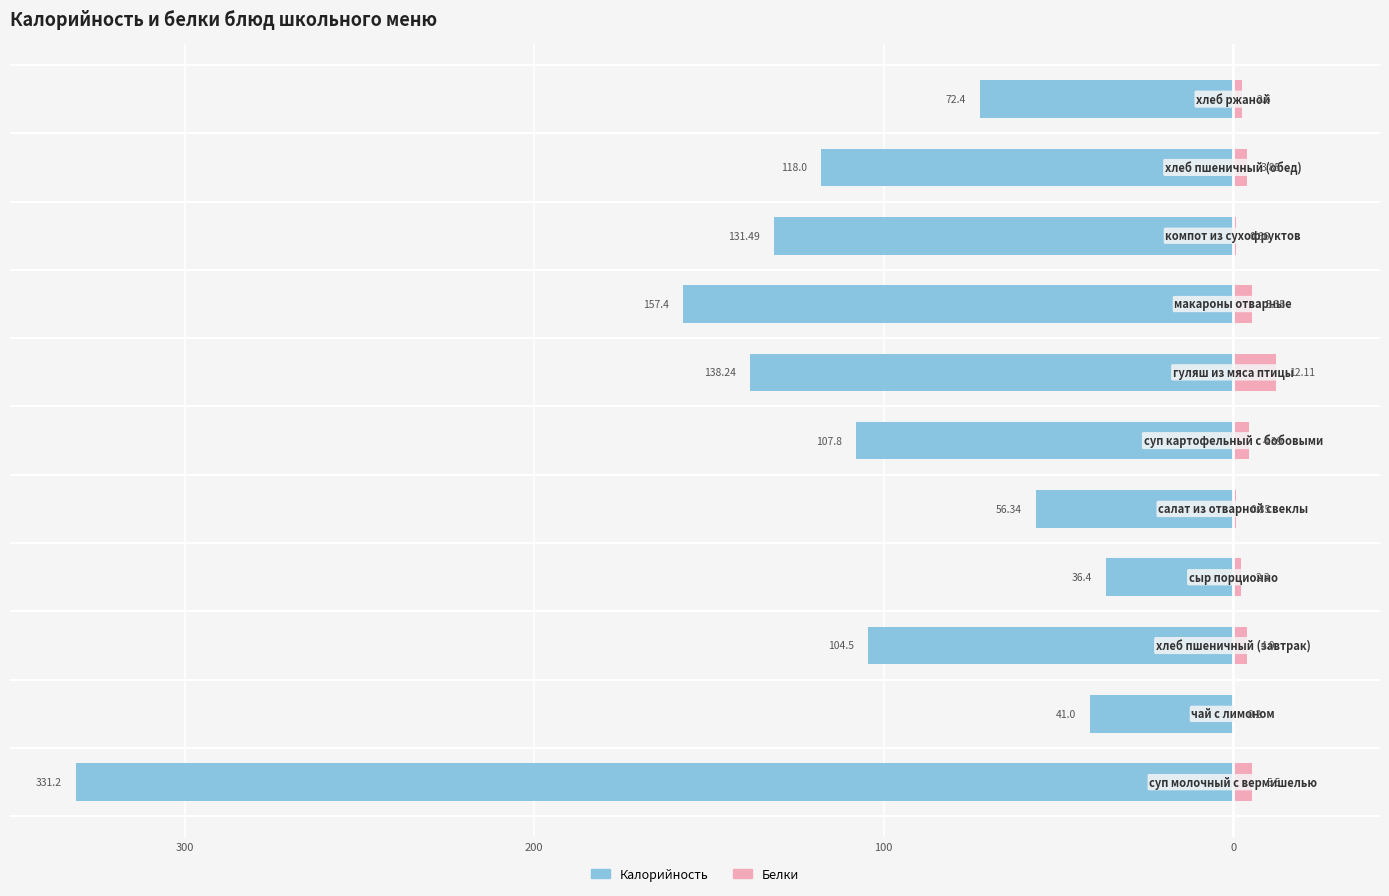

What are all the series names shown in the legend?

Калорийность, Белки